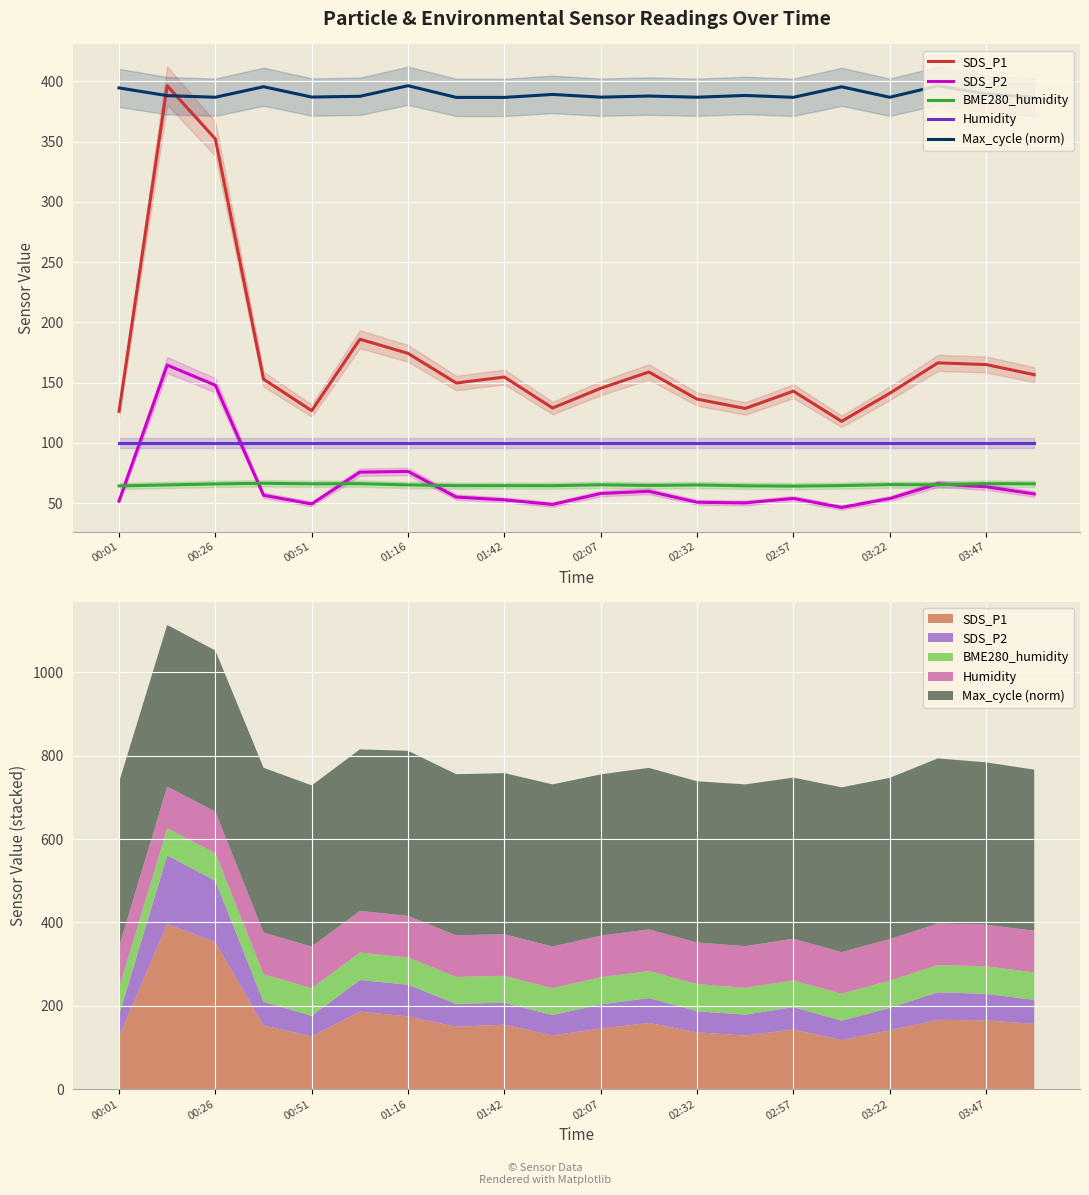

Which series changed the most between 03:22 and 19?

SDS_P2